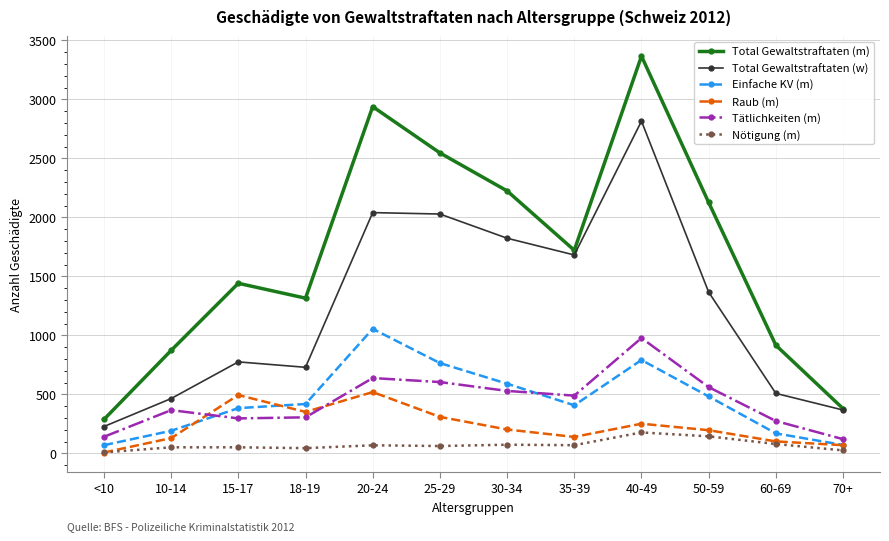

True or false: Total Gewaltstraftaten (w) and Nötigung (m) intersect in this chart.

False